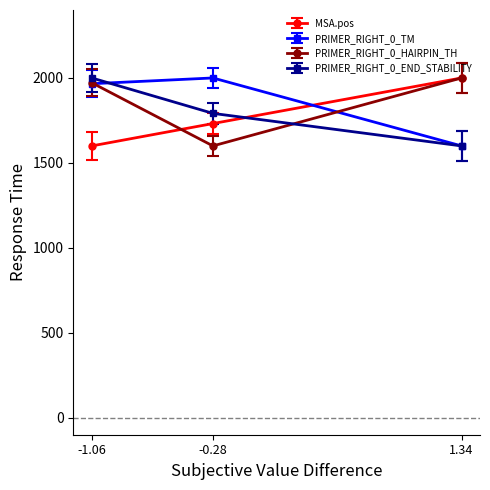

Reading right to left, transcribe all the data shown in this chart.

MSA.pos: 1.34=2000.0	-0.28=1731.6	-1.06=1600.0
PRIMER_RIGHT_0_TM: 1.34=1600.0	-0.28=2000.0	-1.06=1966.0
PRIMER_RIGHT_0_HAIRPIN_TH: 1.34=2000.0	-0.28=1600.0	-1.06=1971.7
PRIMER_RIGHT_0_END_STABILITY: 1.34=1600.0	-0.28=1791.5	-1.06=2000.0